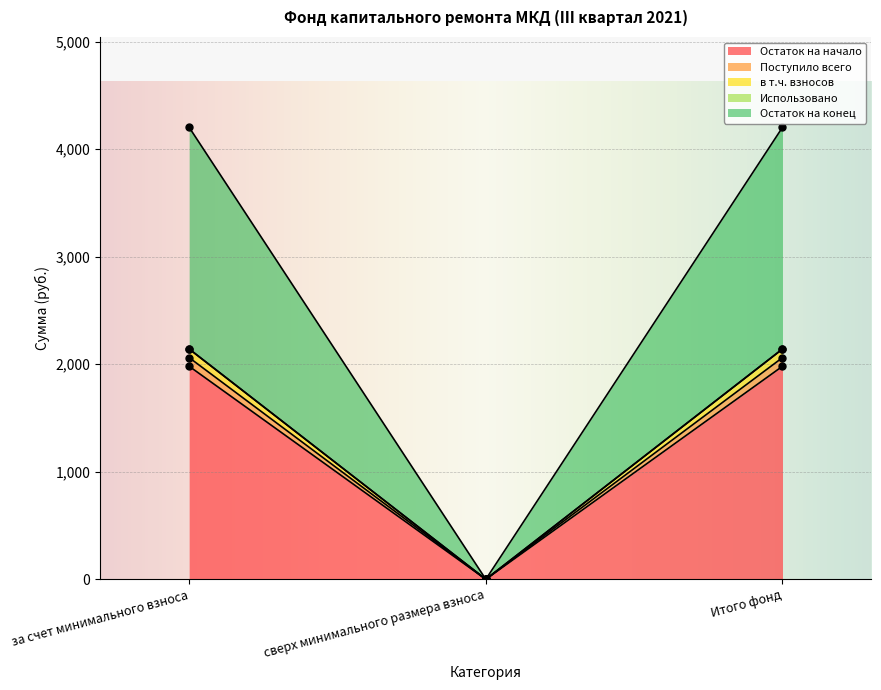

What is the label of the 2nd point from the right?

сверх минимального размера взноса